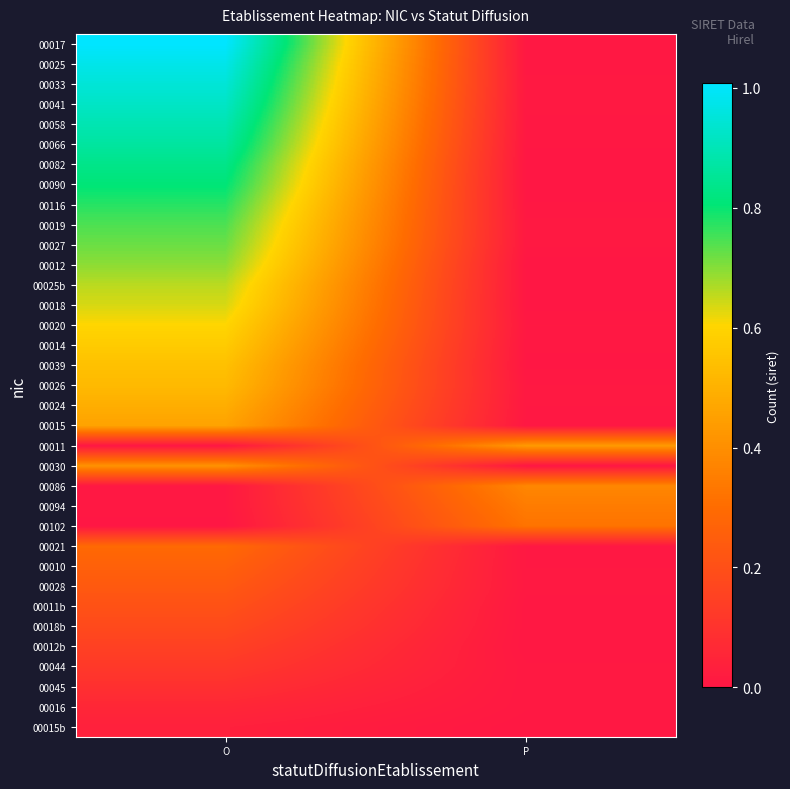

How many distinct data groups are displayed?

35